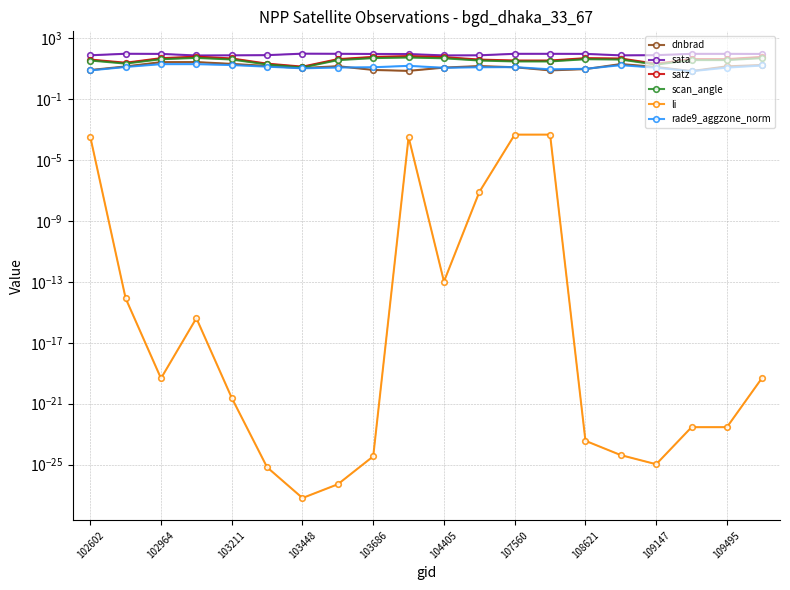

True or false: dnbrad and li cross at least once.

False